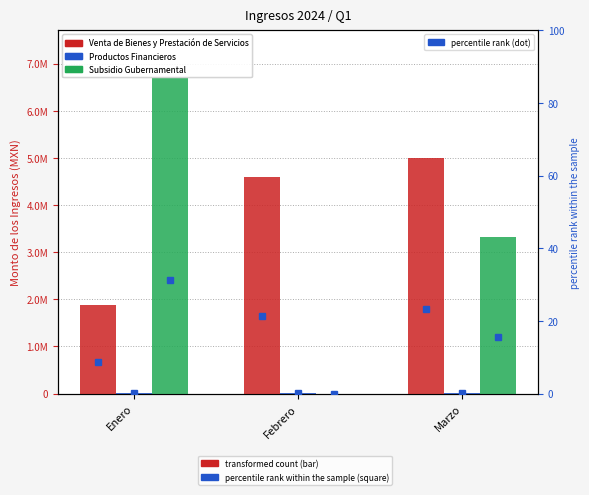

How many values in Subsidio Gubernamental pct are above zero?

2